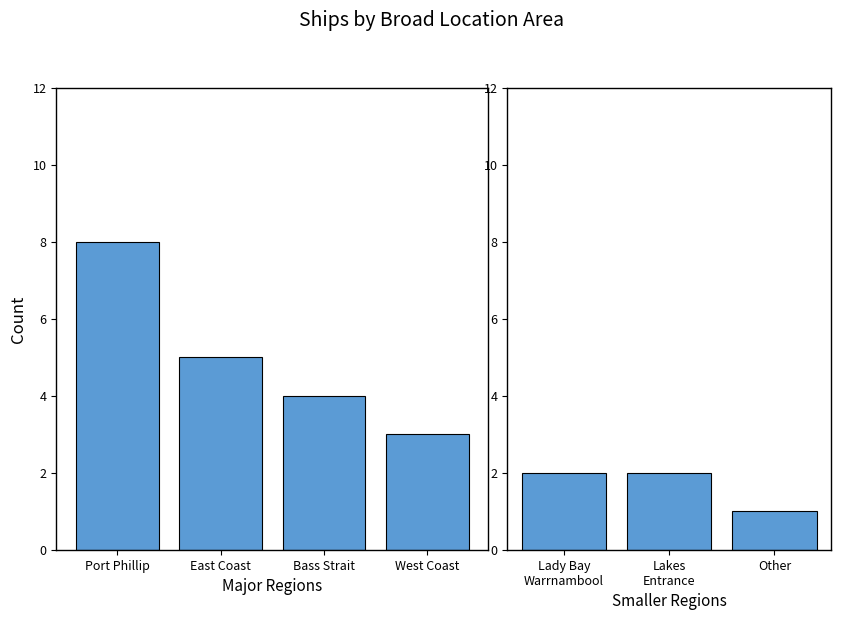

Where does the data first go above 3?

Port Phillip